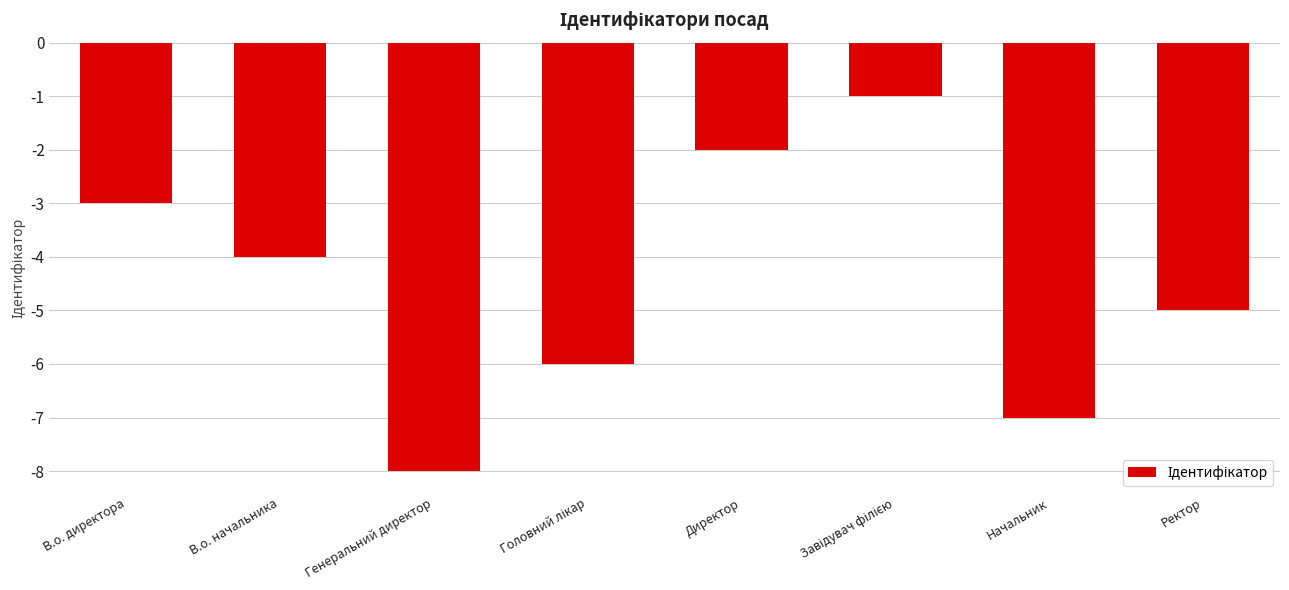

The value at Директор is -2. True or false?

True